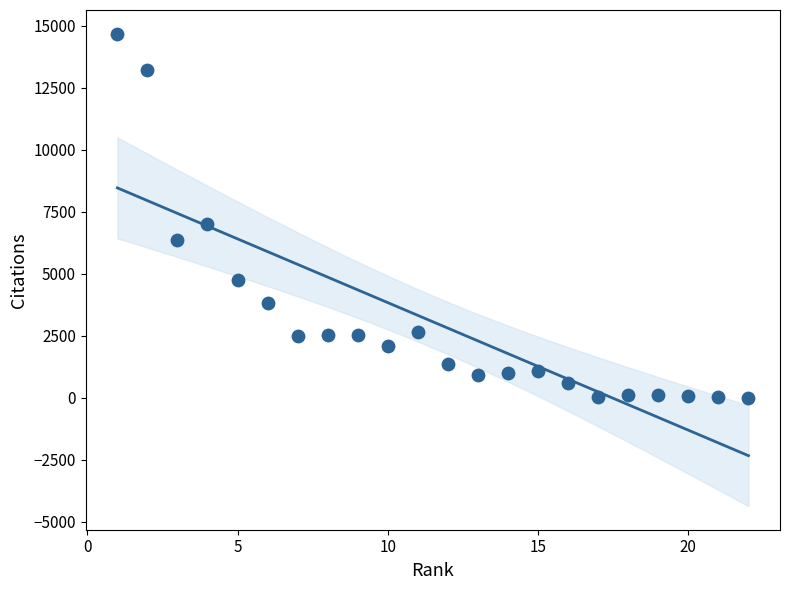

What is the range of X values (max minus min)?

21